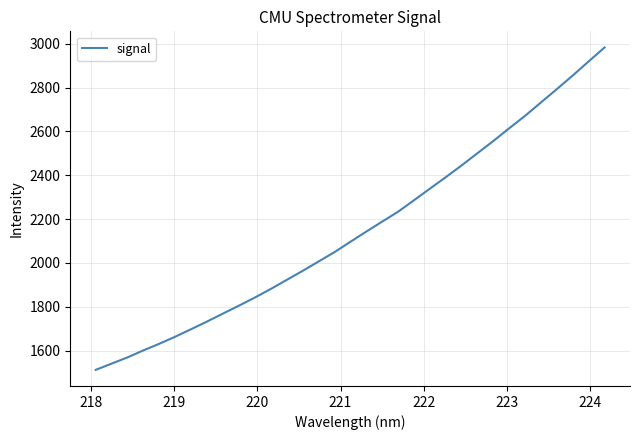

What is the greatest value displayed?

2983.1